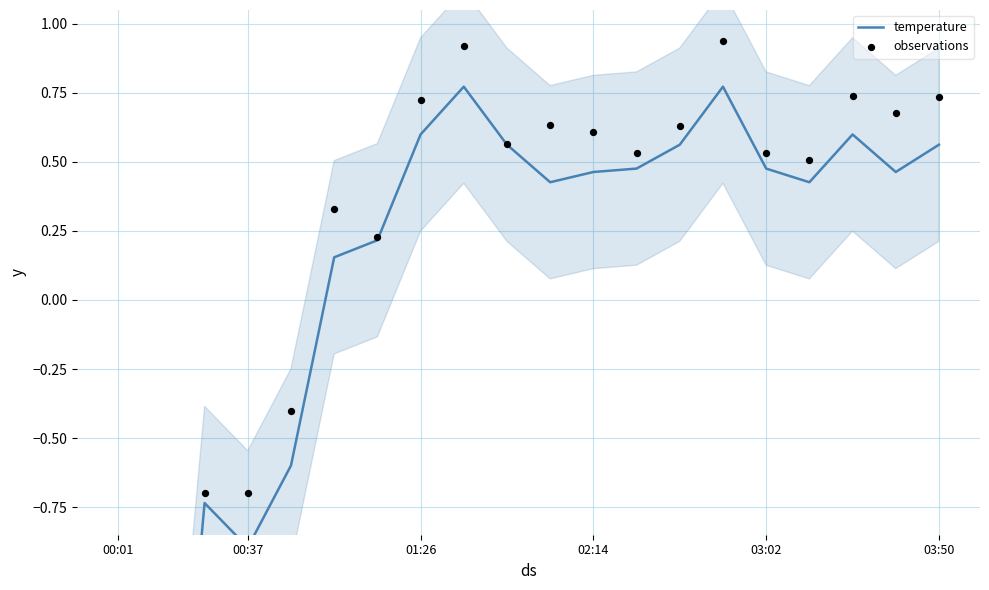

Is the value of observations at 12 greater than the value of temperature at 7?

No